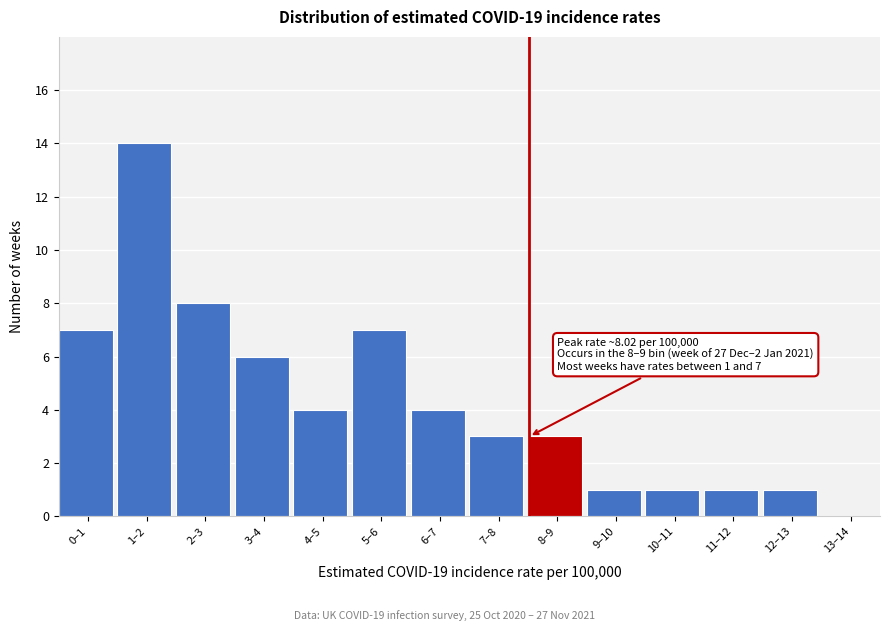

Reading left to right, list all the values displayed in this chart.

0–1=7	1–2=14	2–3=8	3–4=6	4–5=4	5–6=7	6–7=4	7–8=3	8–9=3	9–10=1	10–11=1	11–12=1	12–13=1	13–14=0